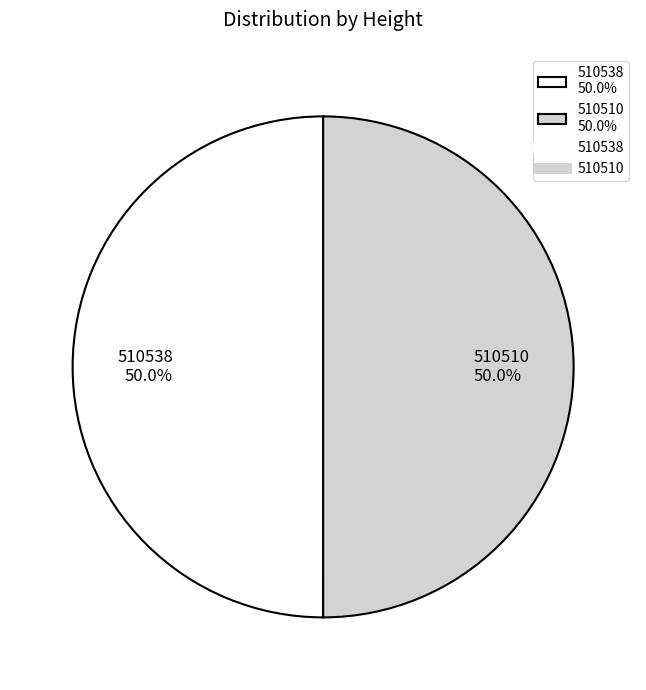

How much of the chart is everything except 510538 50.0%?

50.0%